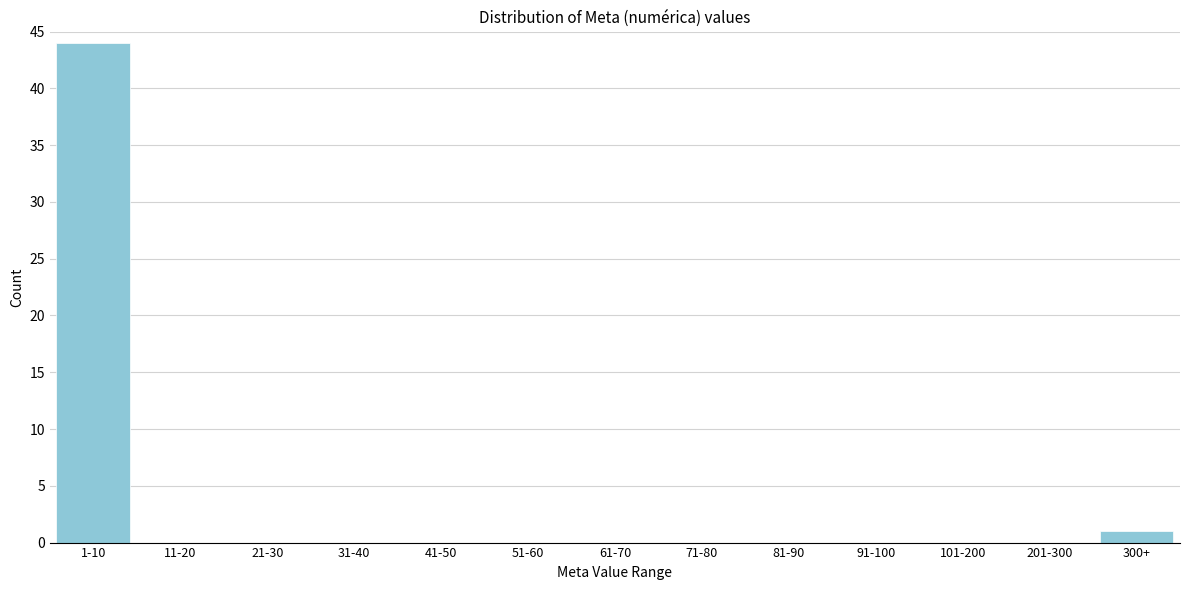

Reading left to right, list all the values displayed in this chart.

1-10=44	11-20=0	21-30=0	31-40=0	41-50=0	51-60=0	61-70=0	71-80=0	81-90=0	91-100=0	101-200=0	201-300=0	300+=1